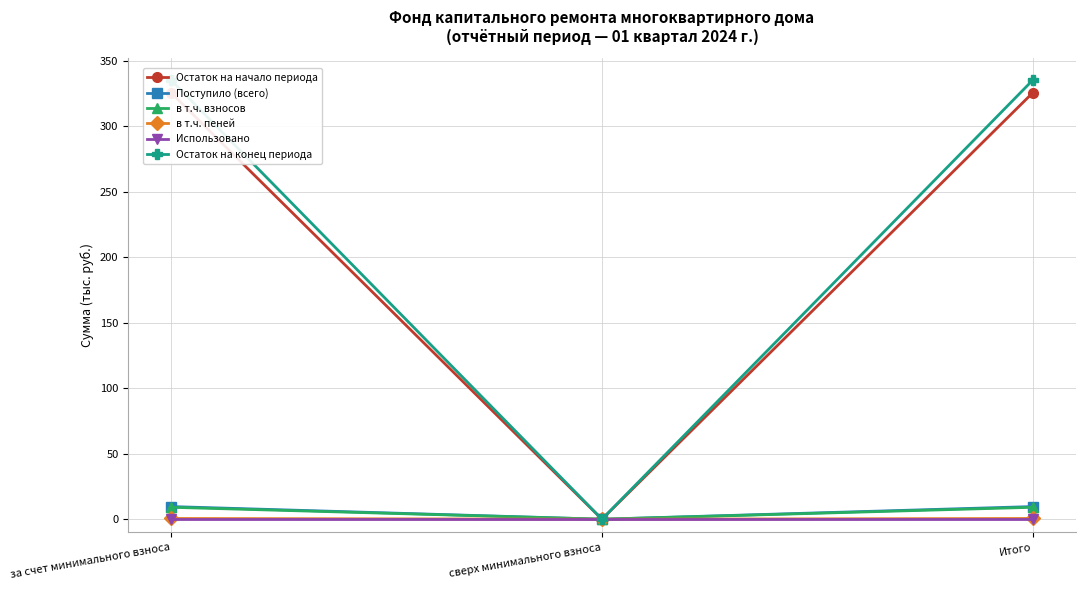

What is the sum of the Остаток на начало периода values at сверх минимального взноса and Итого?

325.6